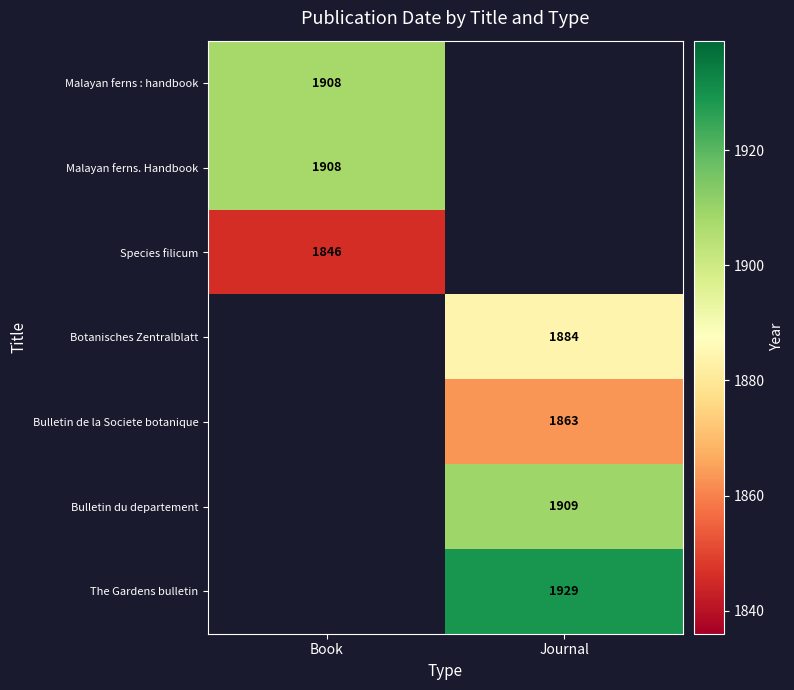

The value of Malayan ferns : handbook at Book is 3286. True or false?

False